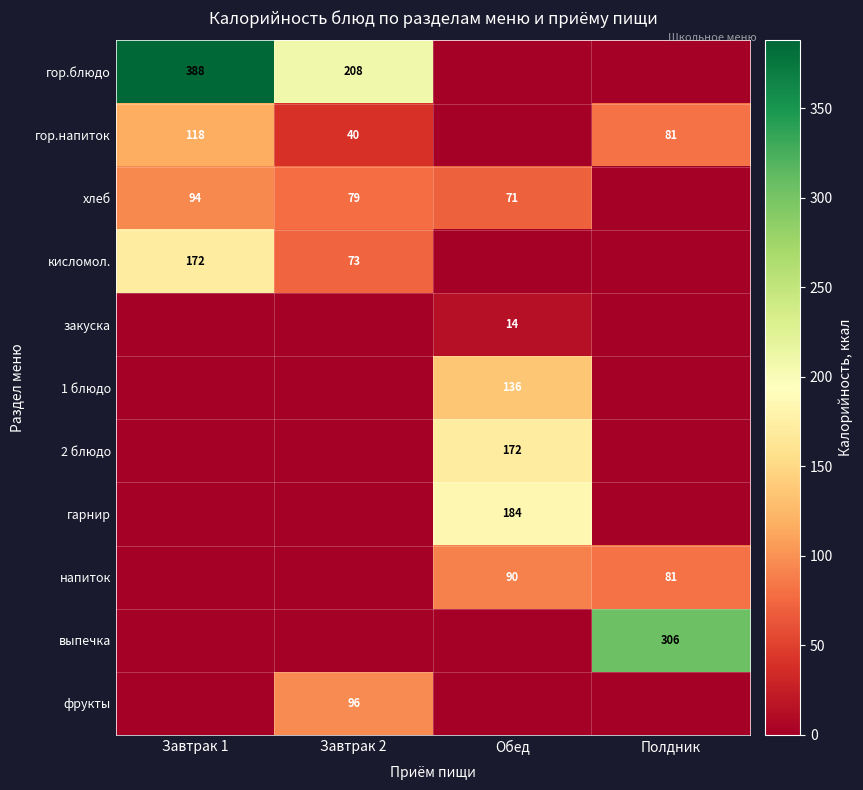

Is it true that кисломол. equals 73 at Завтрак 2?

True